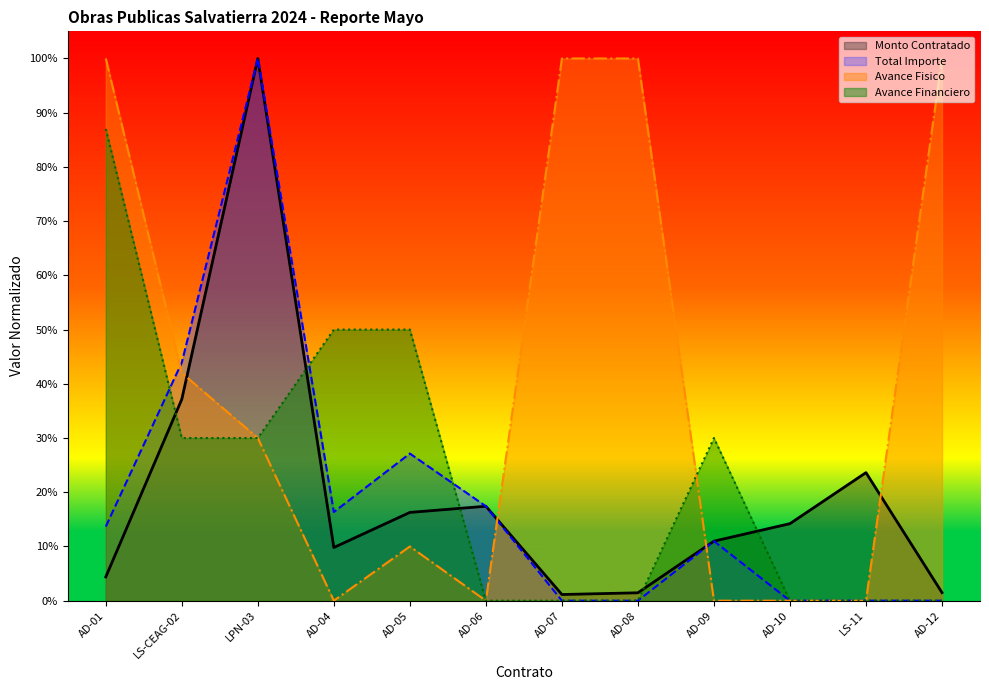

How many distinct data groups are displayed?

4